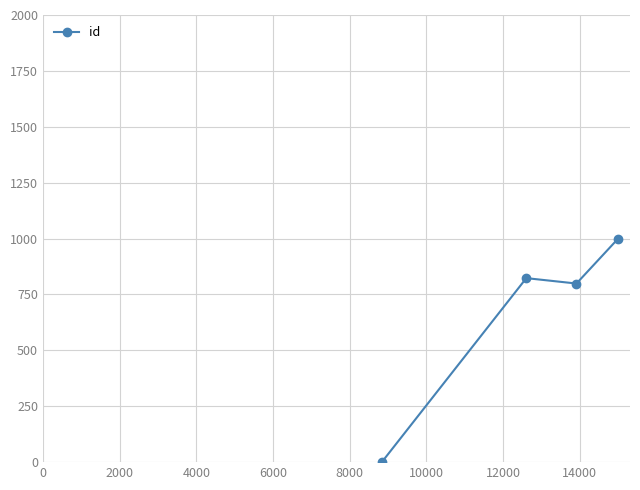

How many values are below 823?

2